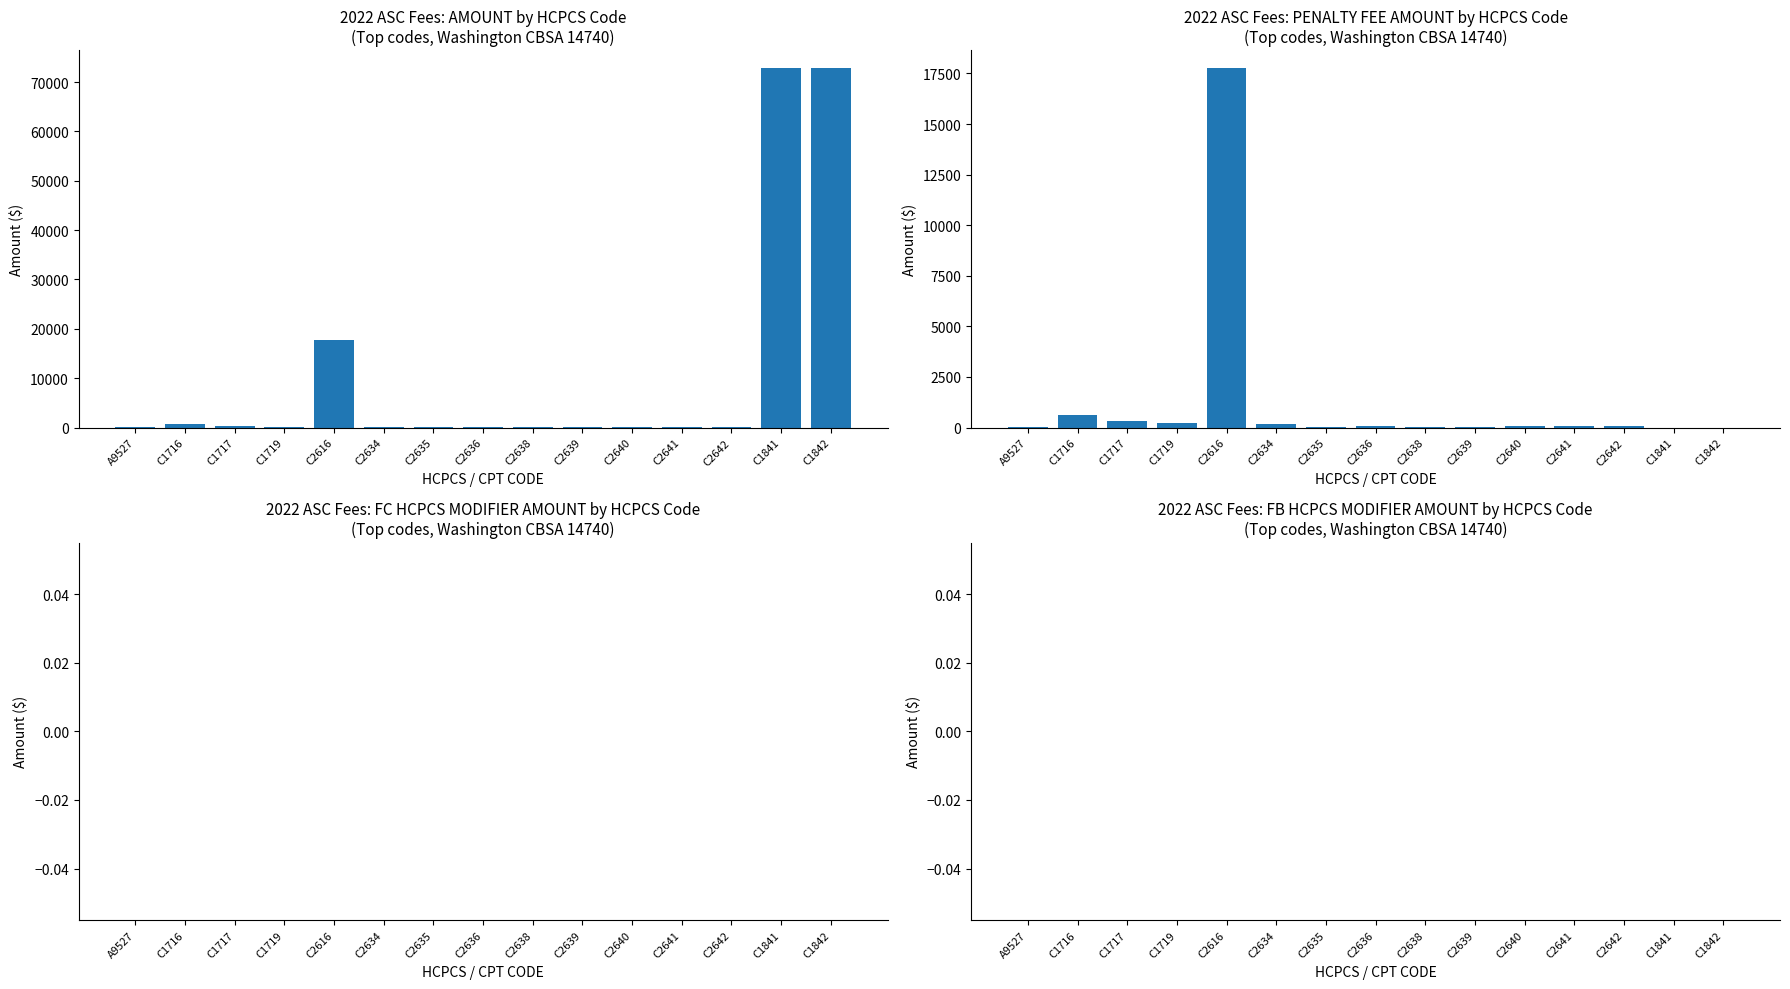

What is the total value across all series at C2640?

179.2